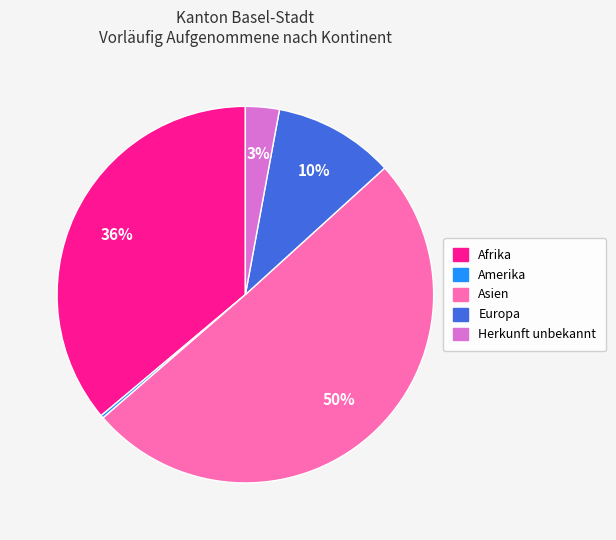

What is the largest slice in the pie chart?

Asien